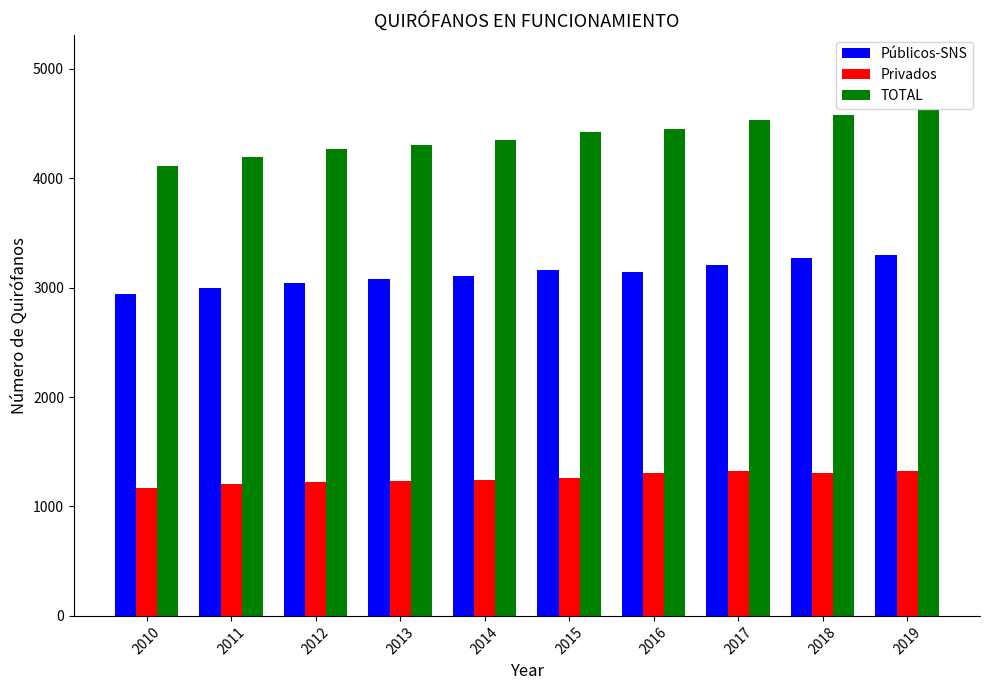

At how many categories does at least one series exceed 2379?

10